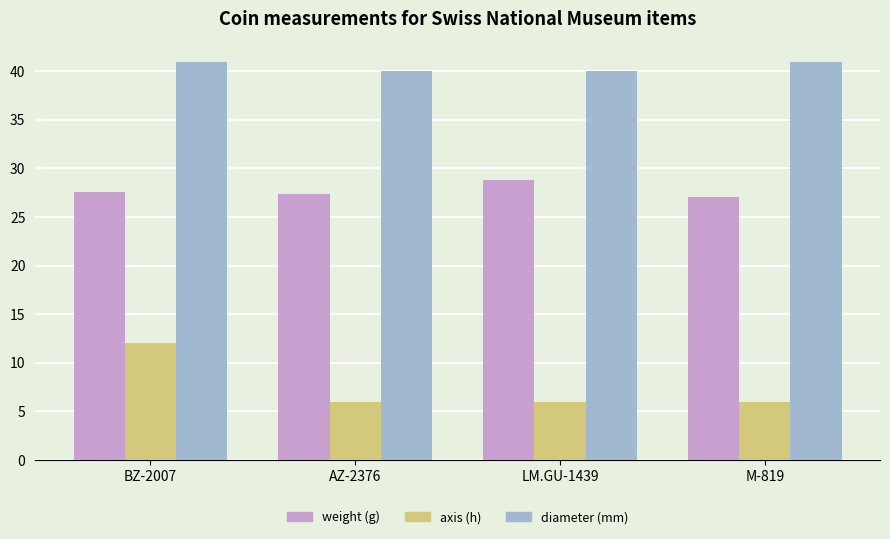

Are the bars horizontal?

No